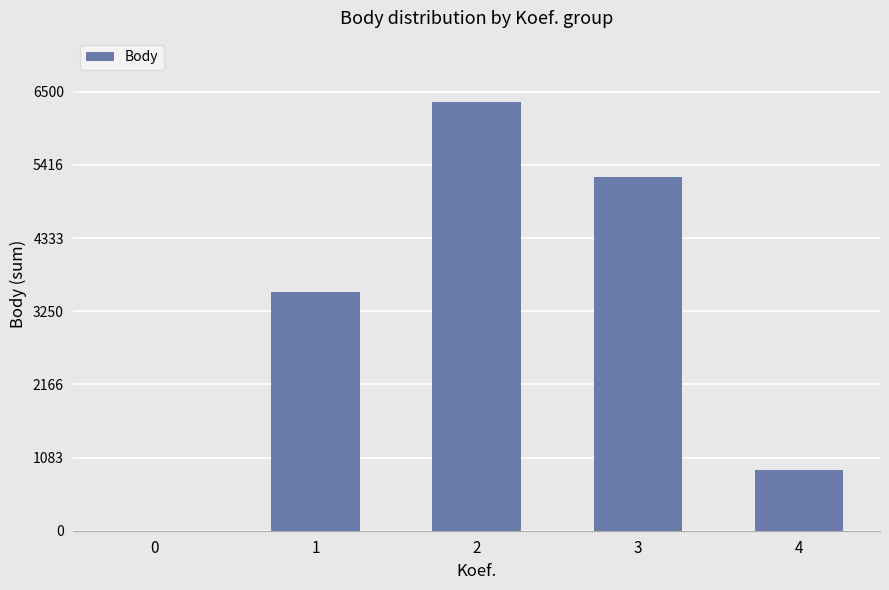

What is the greatest value displayed?

6346